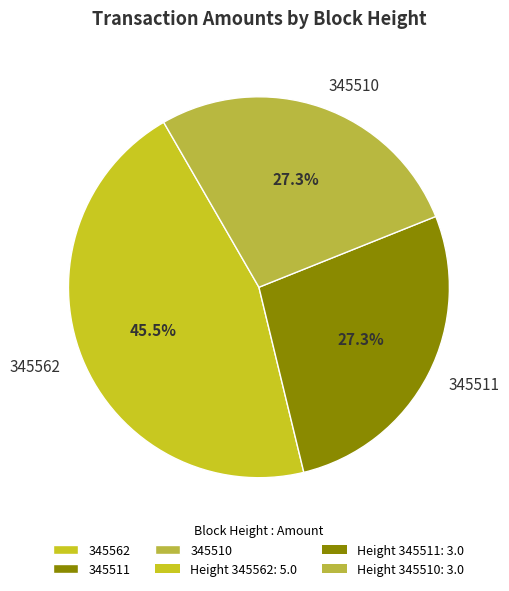

To the nearest percent, what is the difference between the 345511 and 345562 slice percentages?

18%